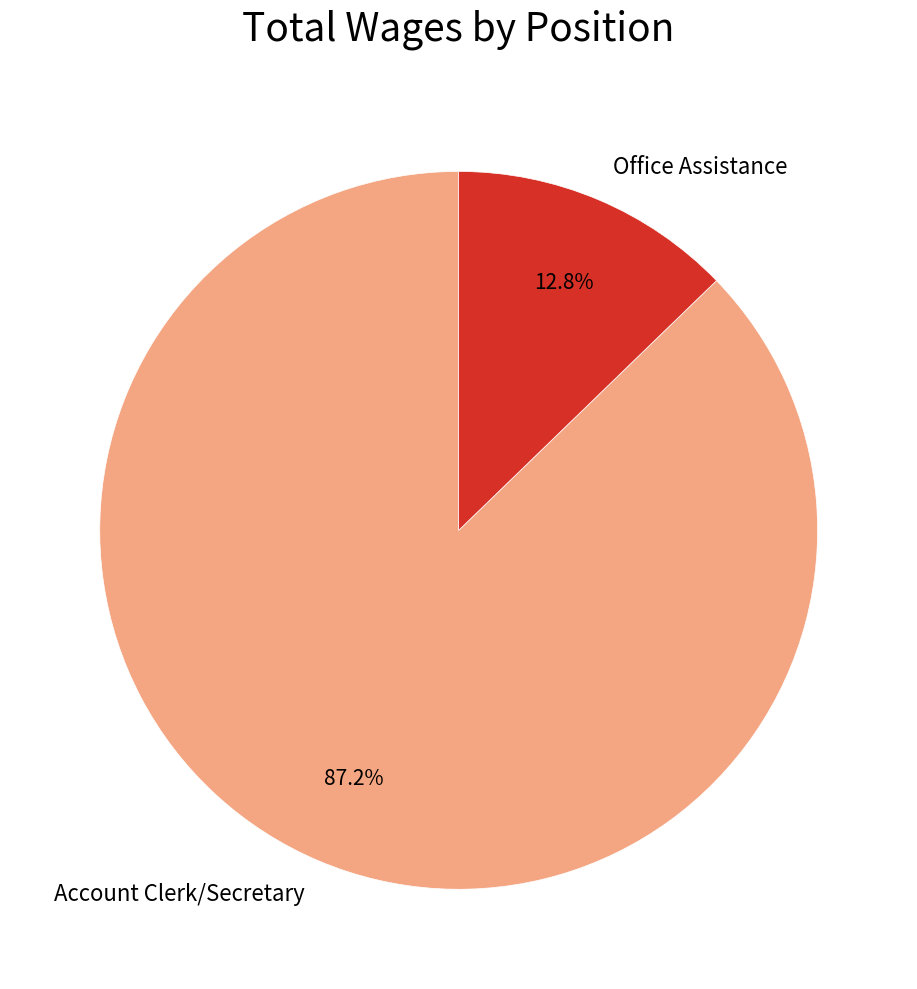

True or false: Account Clerk/Secretary accounts for 87% of the total.

True